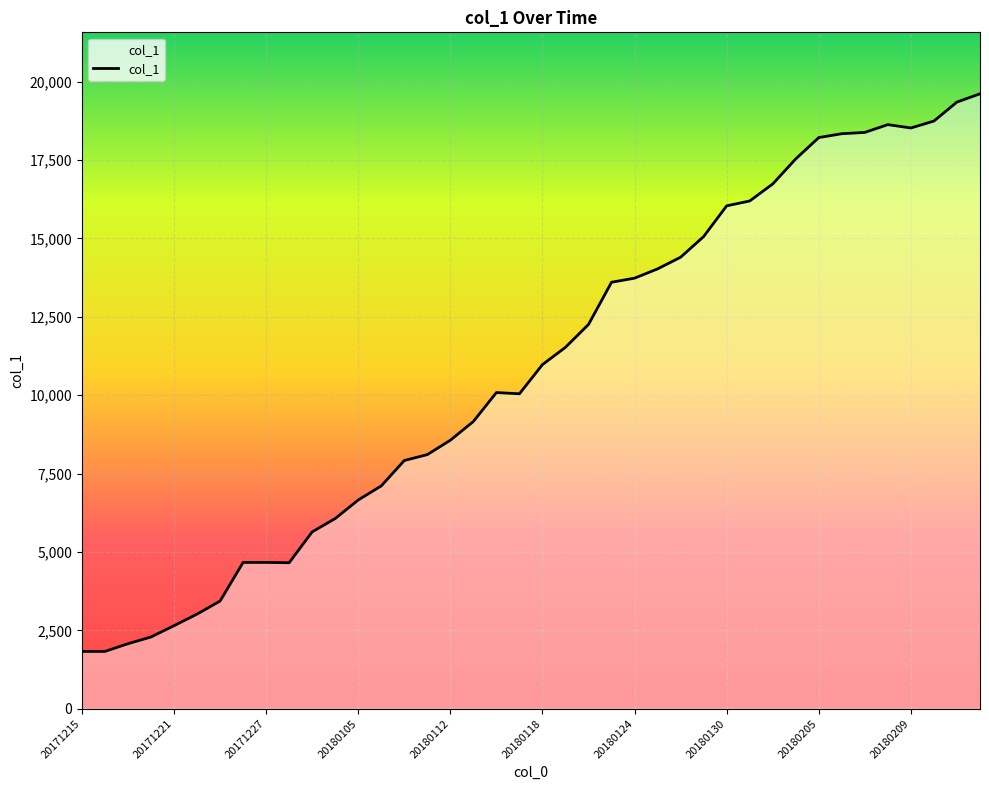

What is the difference between the maximum and minimum values?

17781